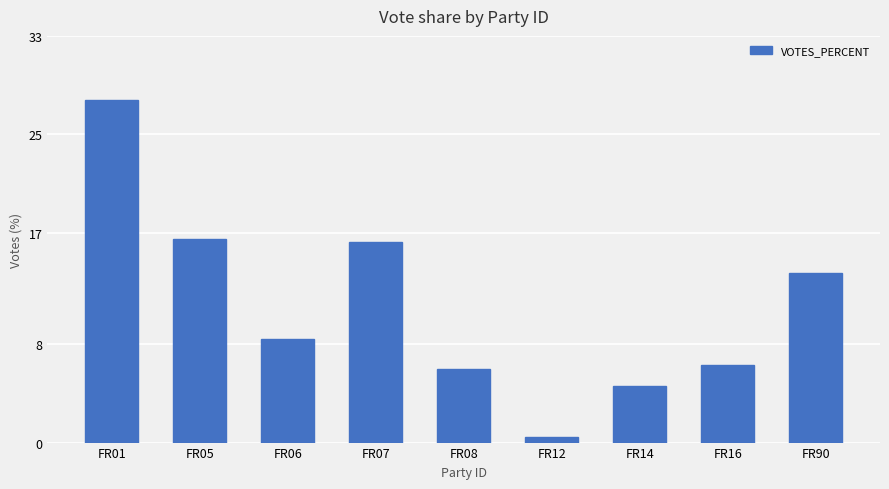

What is the average value?

11.1